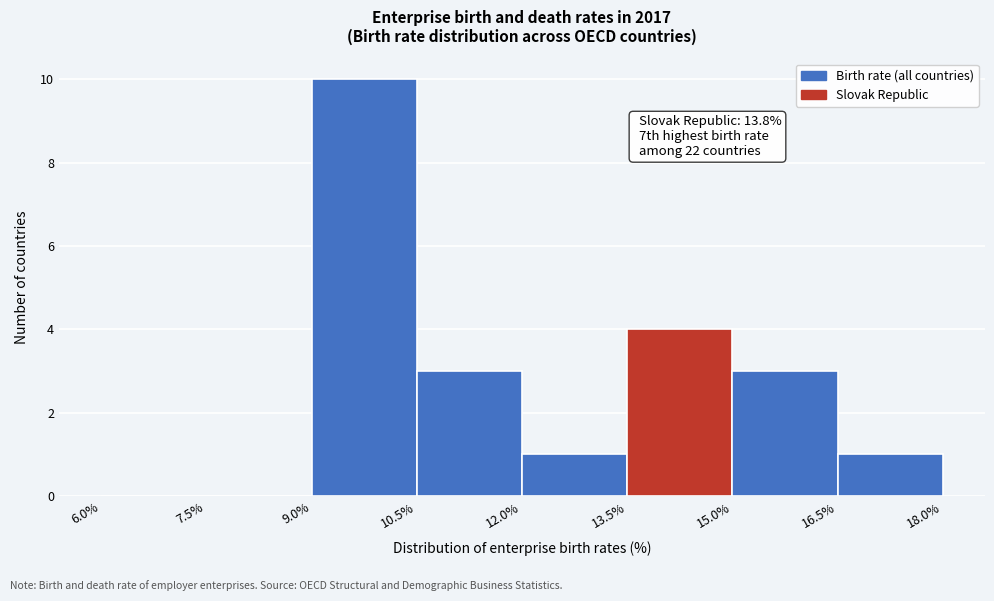

Which range on the x-axis has the tallest bar?

9.0% to 10.5%